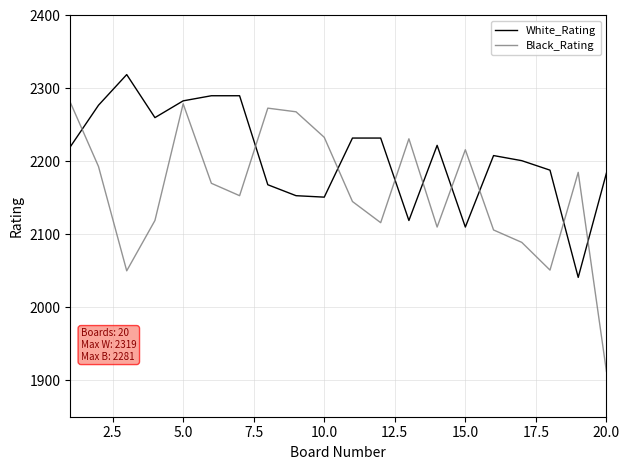

Which series has the largest range (max minus min)?

Black_Rating